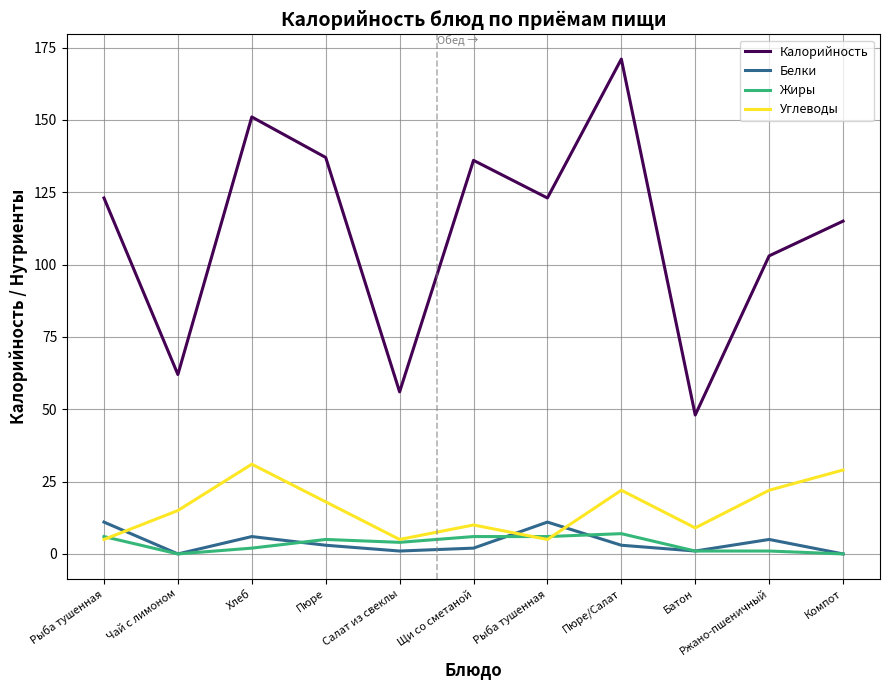

How many categories are shown in the chart?

11